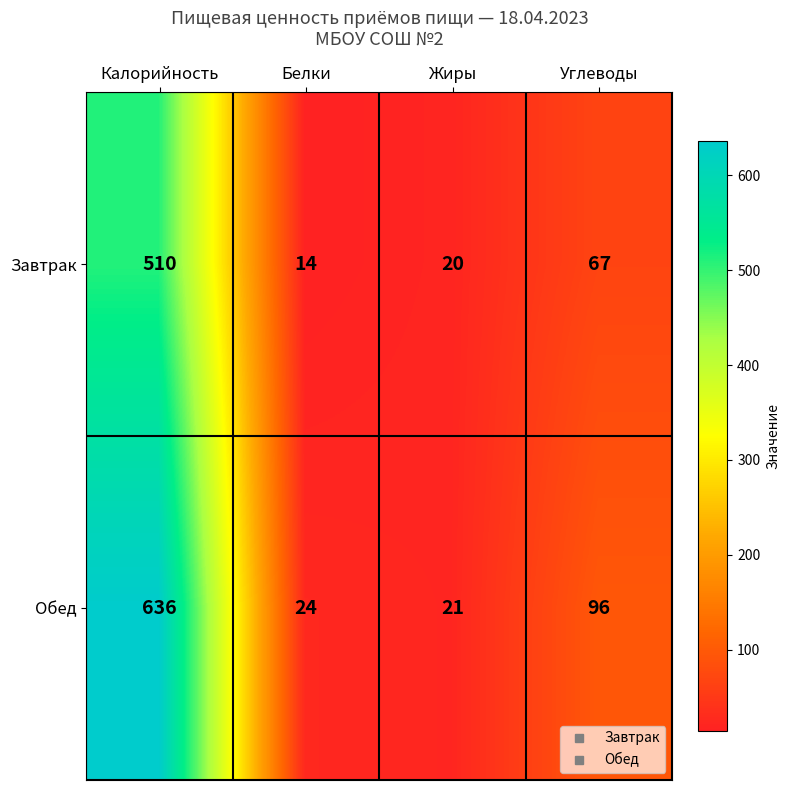

Is it true that Завтрак equals 3 at Белки?

False